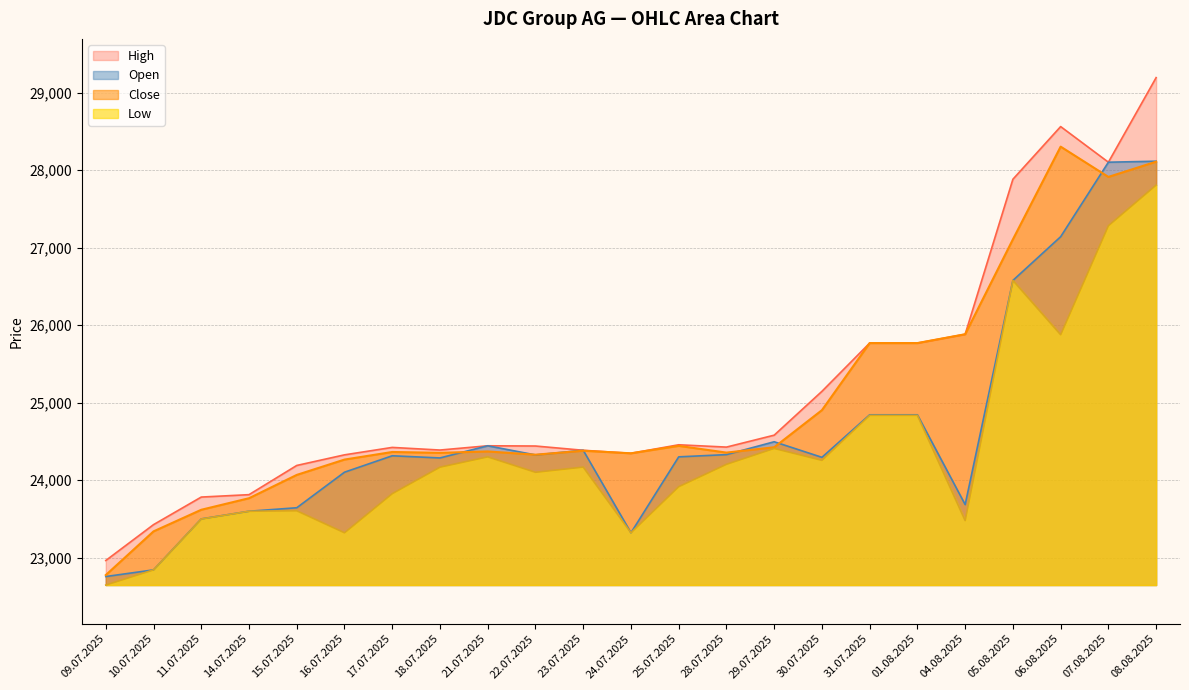

Reading left to right, transcribe all the data shown in this chart.

High: 22962	23425	23781	23812	24189	24326	24422	24388	24443	24440	24385	24346	24456	24426	24580	25146	25769	25769	25883	27884	28564	28104	29196
Open: 22755	22841	23499	23598	23643	24102	24314	24286	24443	24325	24385	23320	24300	24329	24495	24294	24843	24843	23684	26578	27142	28104	28117
Close: 22774	23338	23617	23766	24067	24265	24363	24352	24370	24328	24379	24346	24442	24355	24424	24903	25769	25769	25883	27108	28305	27914	28111
Low: 22645	22841	23498	23598	23604	23320	23825	24167	24300	24101	24168	23320	23915	24204	24409	24255	24836	24836	23477	26578	25877	27284	27809